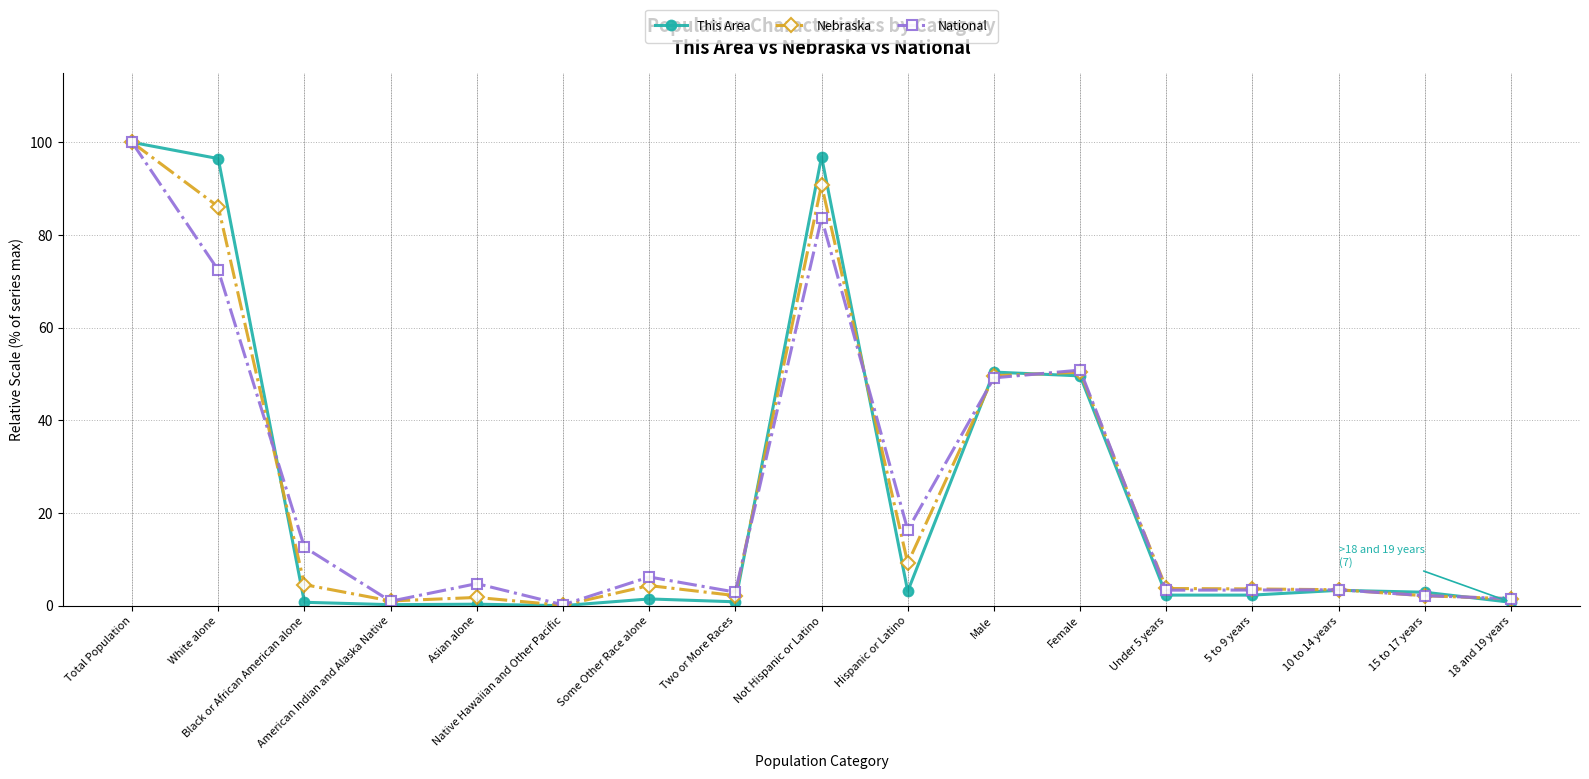

The Nebraska series shows 0.1 at Native Hawaiian and Other Pacific. True or false?

True